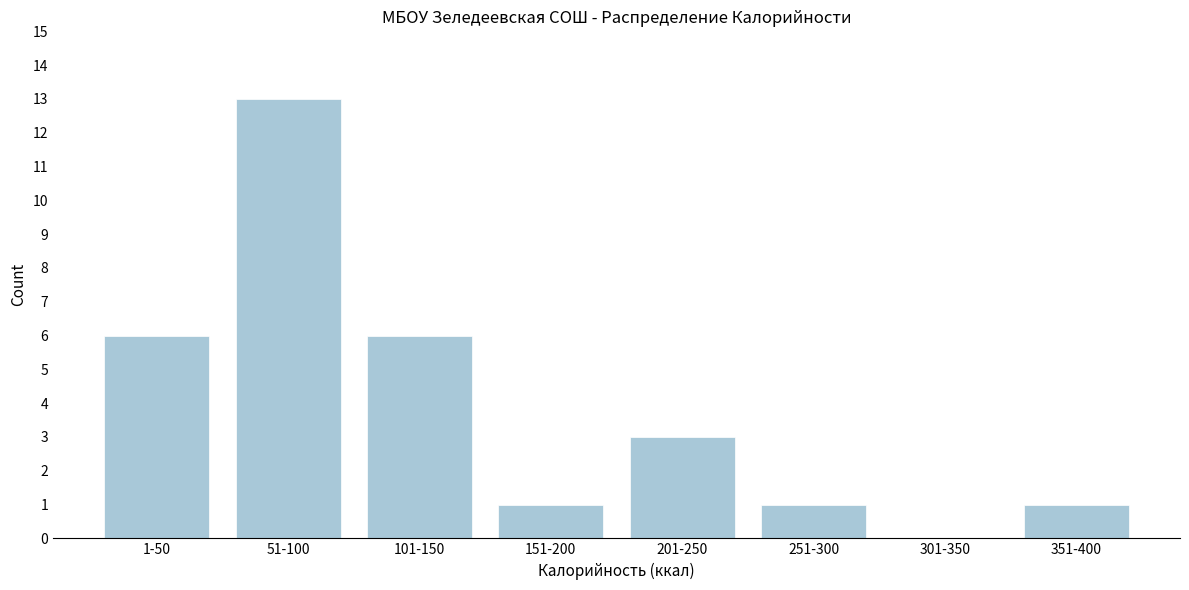

Reading right to left, transcribe all the data shown in this chart.

351-400=1	301-350=0	251-300=1	201-250=3	151-200=1	101-150=6	51-100=13	1-50=6